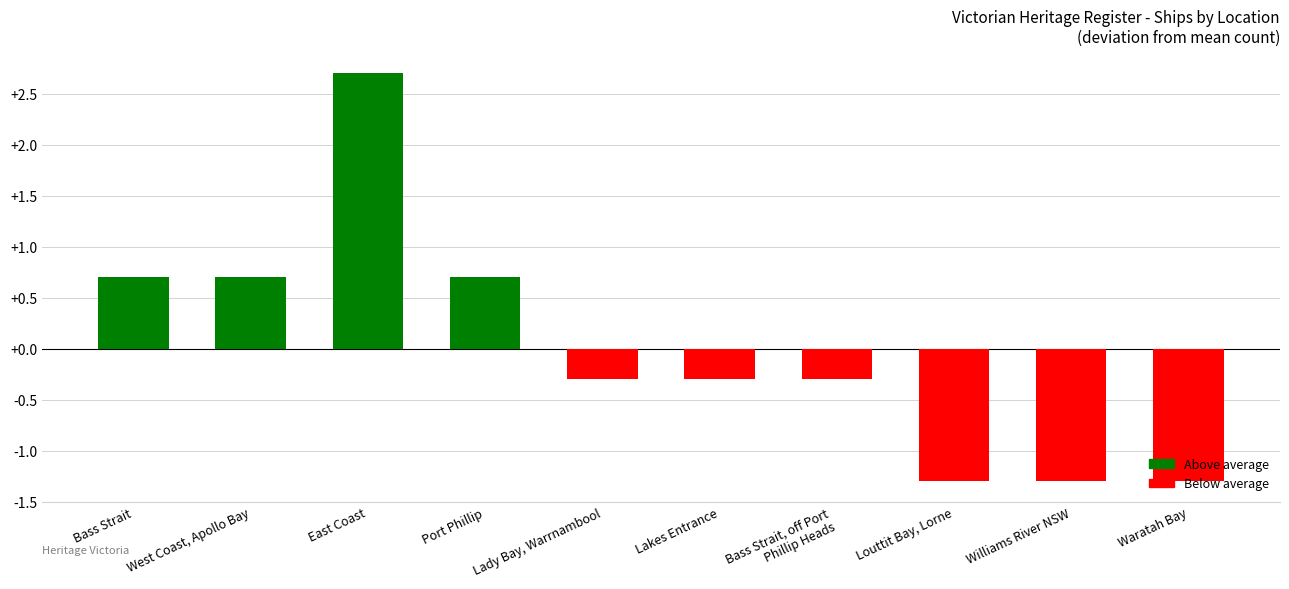

At which label does the data first exceed 0?

Bass Strait